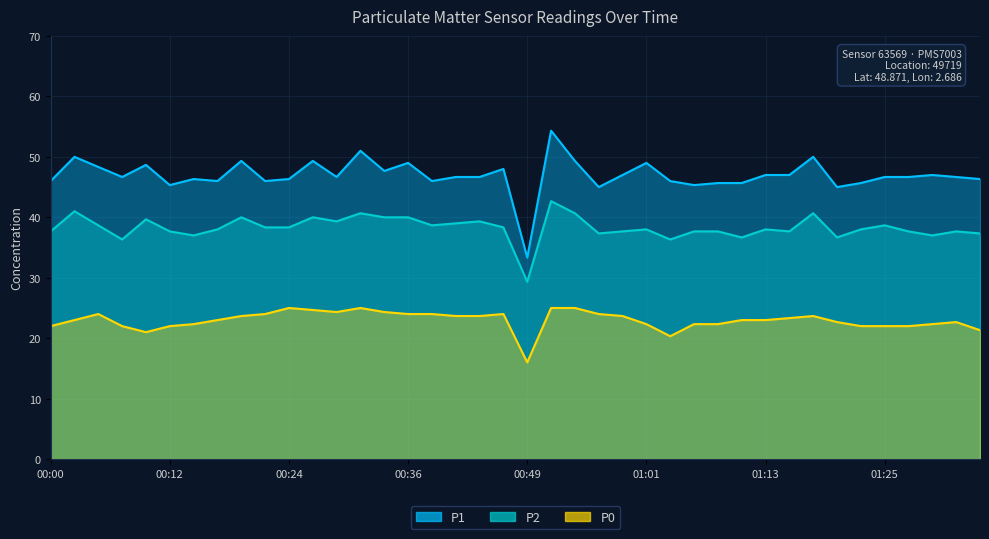

Does the chart display data point markers on the line(s)?

No